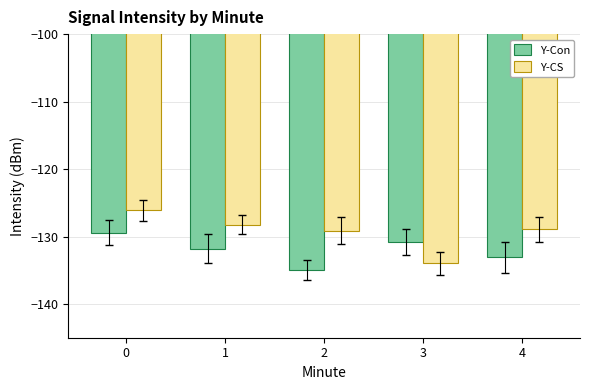

Reading right to left, list all the values displayed in this chart.

Y-Con: -133.1	-130.8	-135.0	-131.8	-129.4
Y-CS: -128.9	-134.0	-129.1	-128.2	-126.1